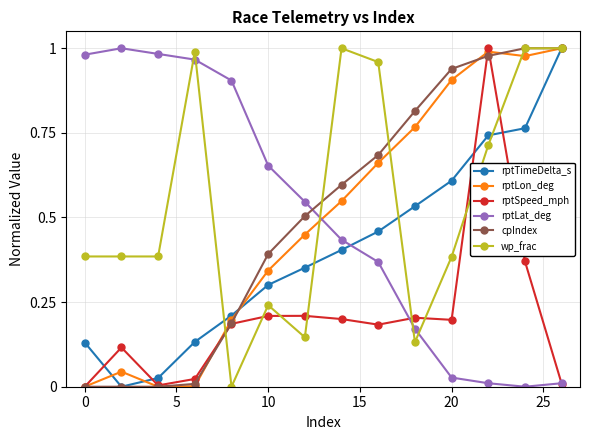

Does the chart display data point markers on the line(s)?

Yes